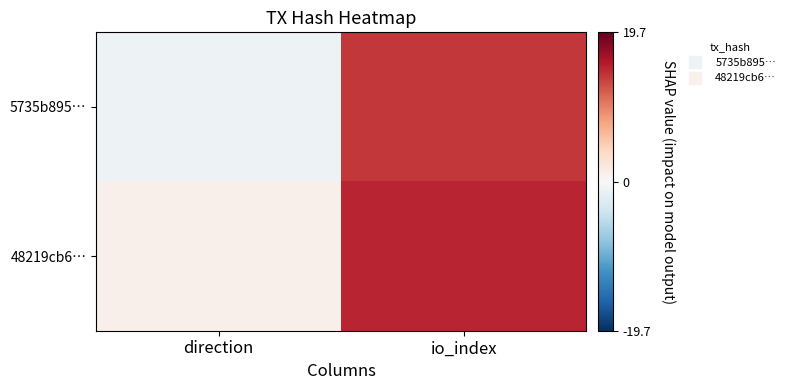

Reading left to right, list all the values displayed in this chart.

5735b895…: direction=-1	io_index=14
48219cb6…: direction=1	io_index=15